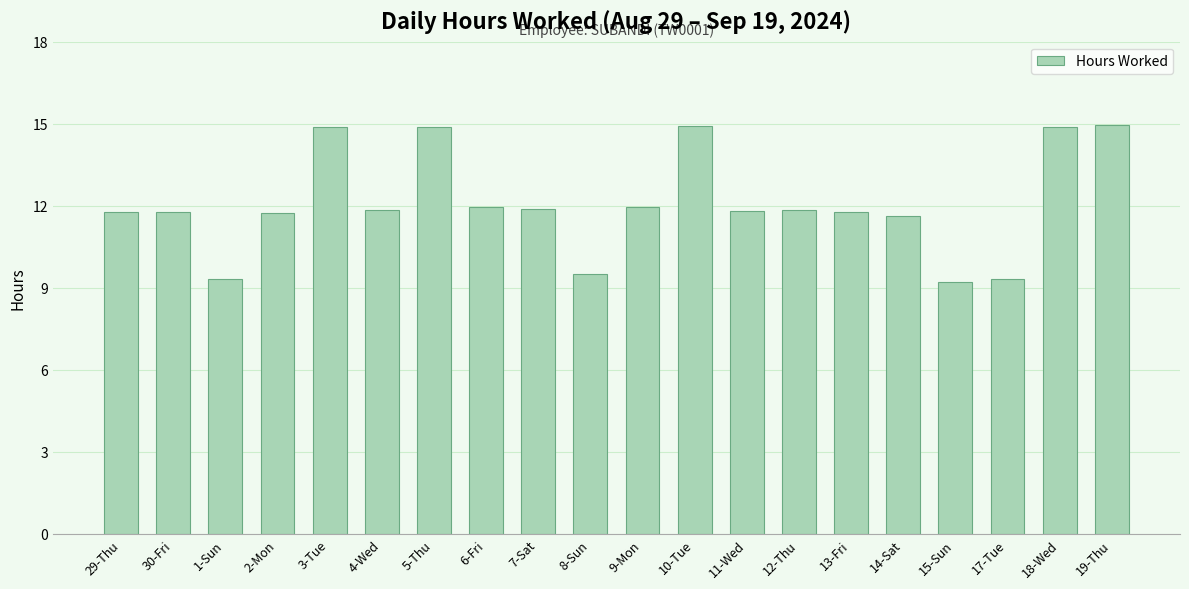

How many data points are less than 11?

4